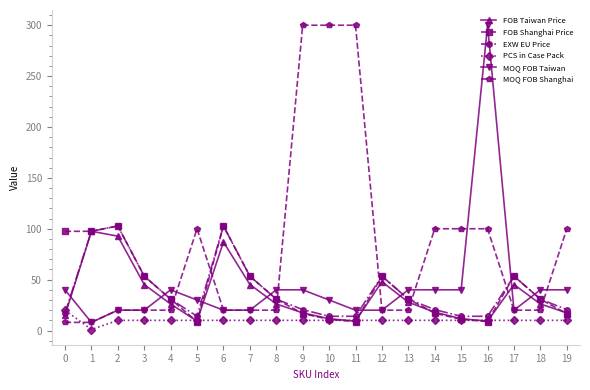

At which label is FOB Taiwan Price closest to 53?

12